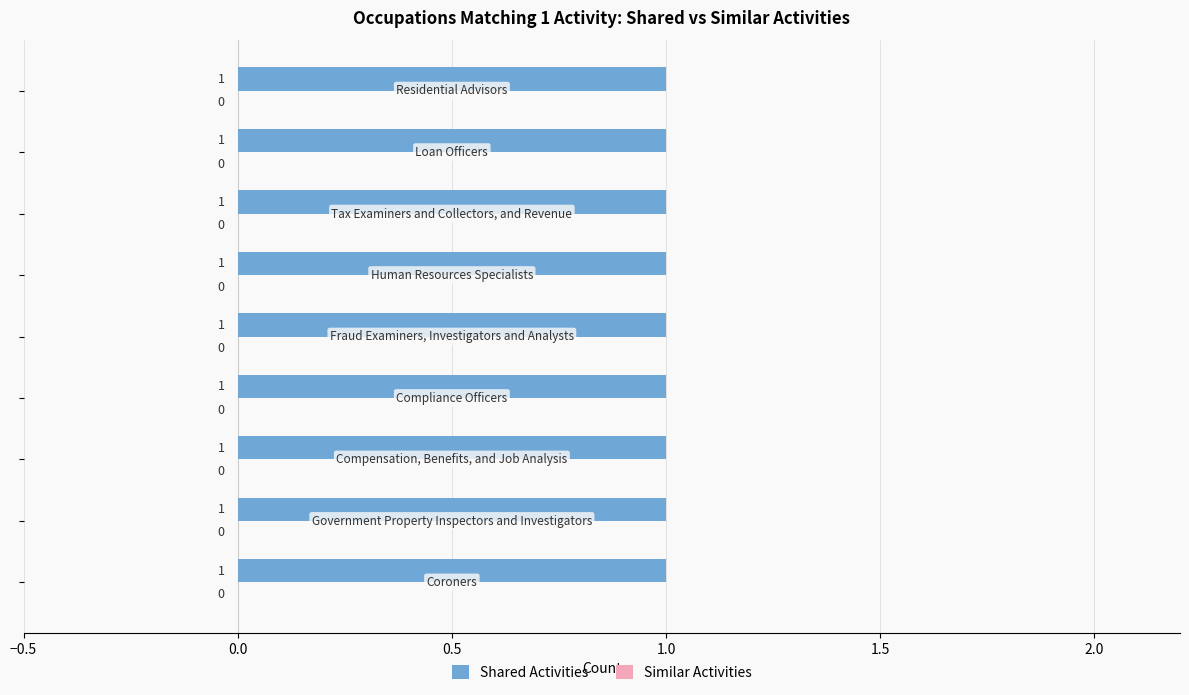

How many data points does each series have?

9